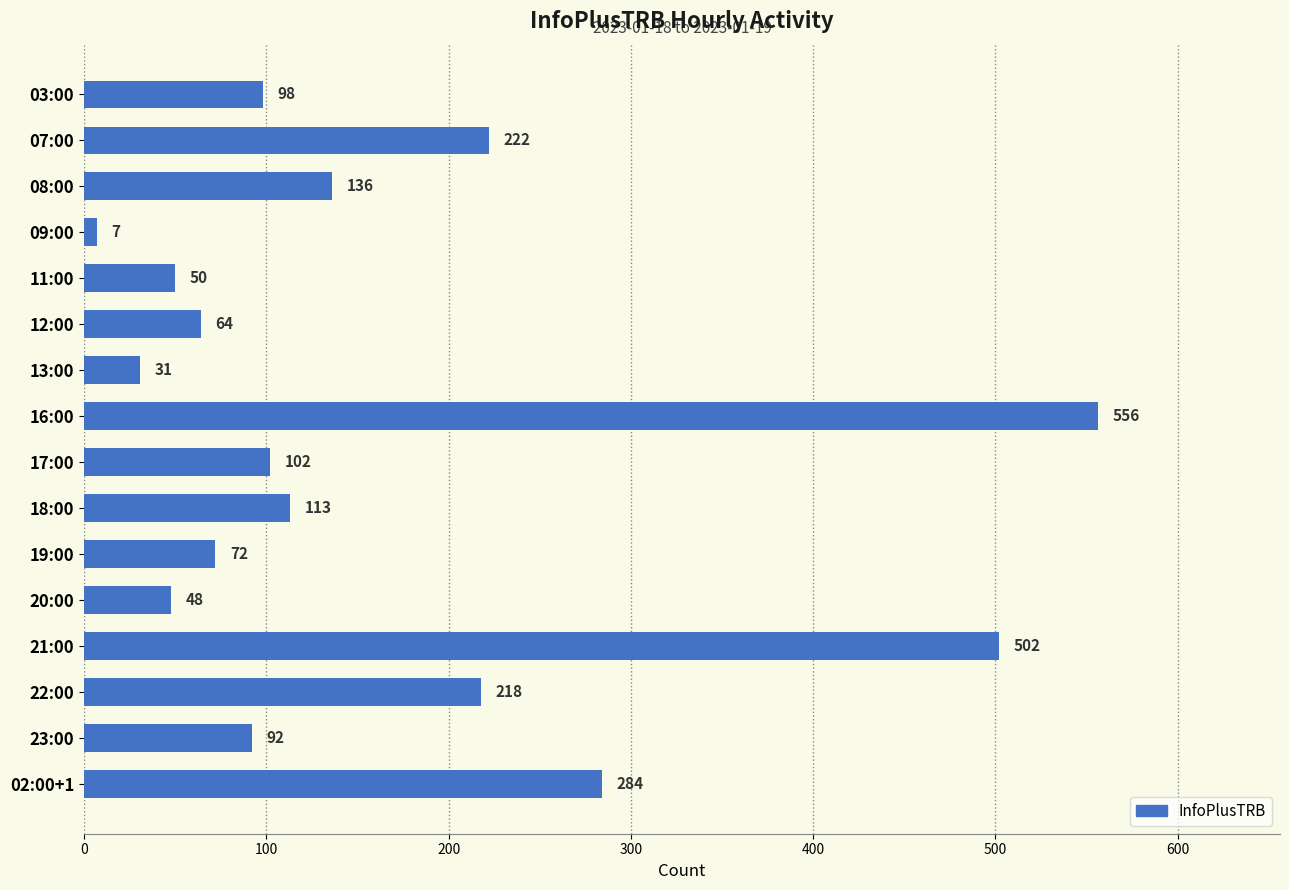

The value at 23:00 is 140. True or false?

False